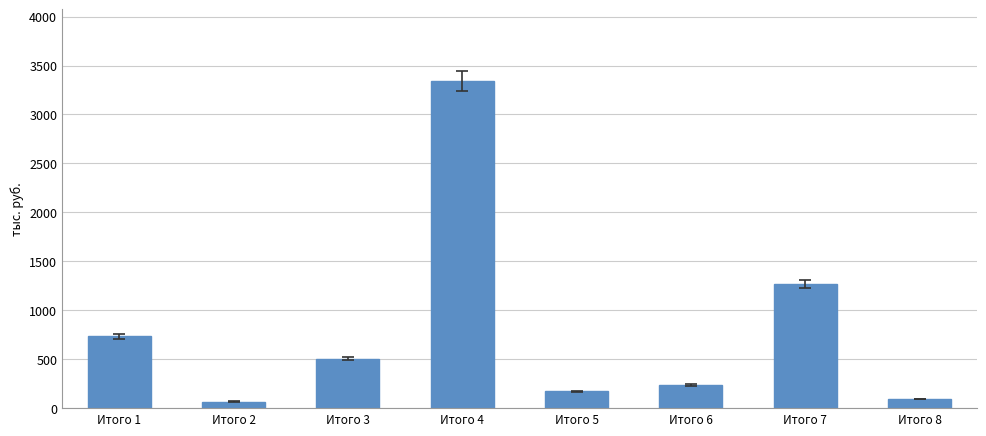

What is the smallest value displayed?

66.7